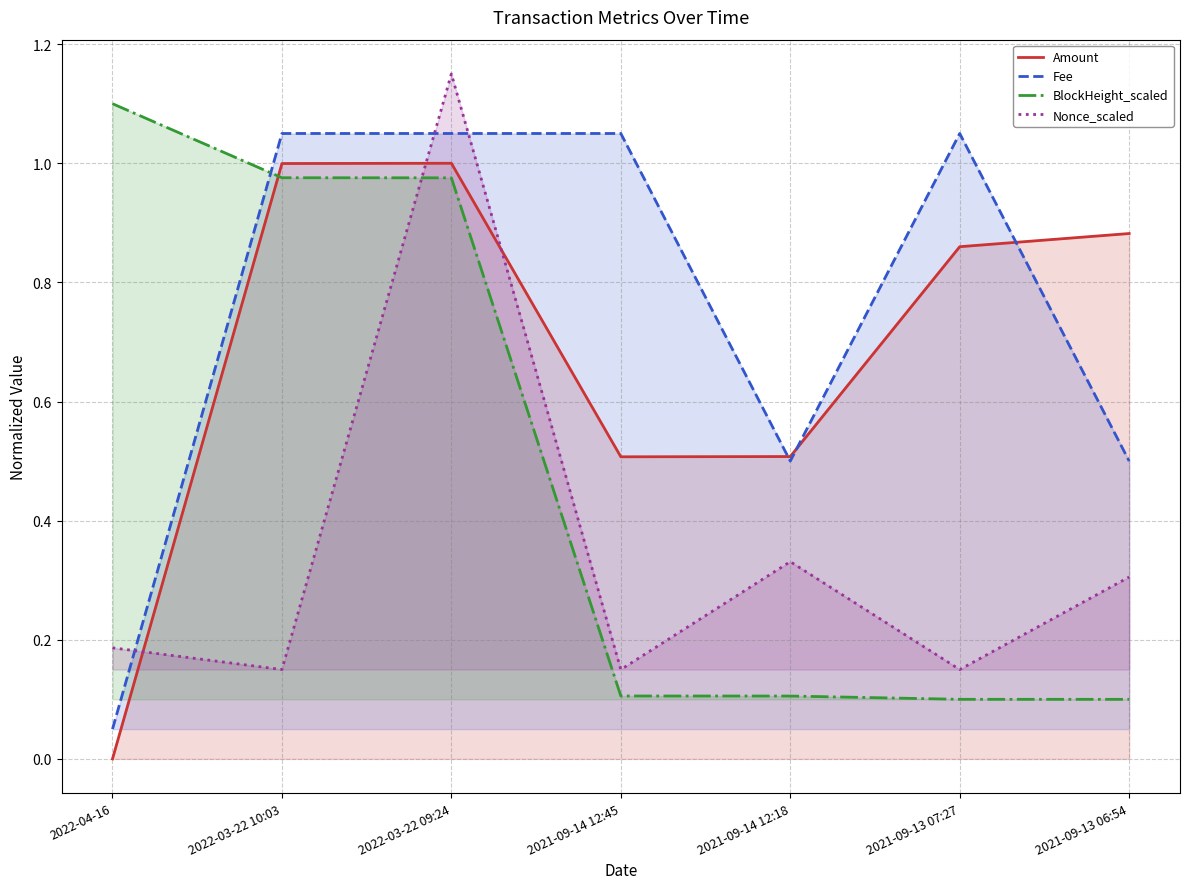

What is the label of the 2nd point from the right?

2021-09-13 07:27